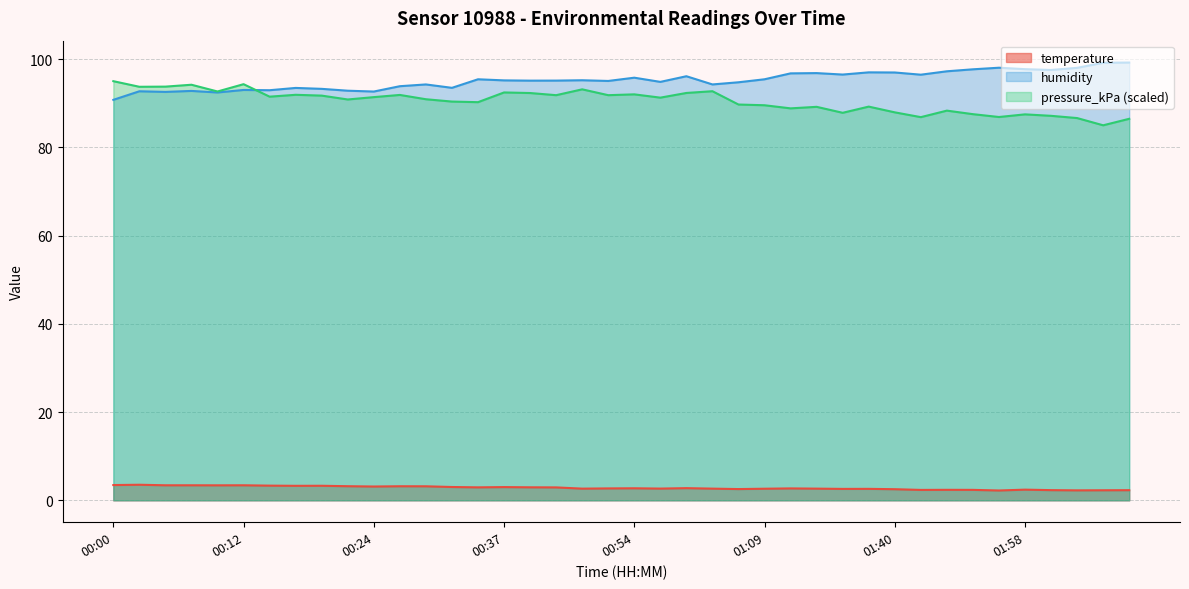

What is the total value across all series at 02:16?

186.4